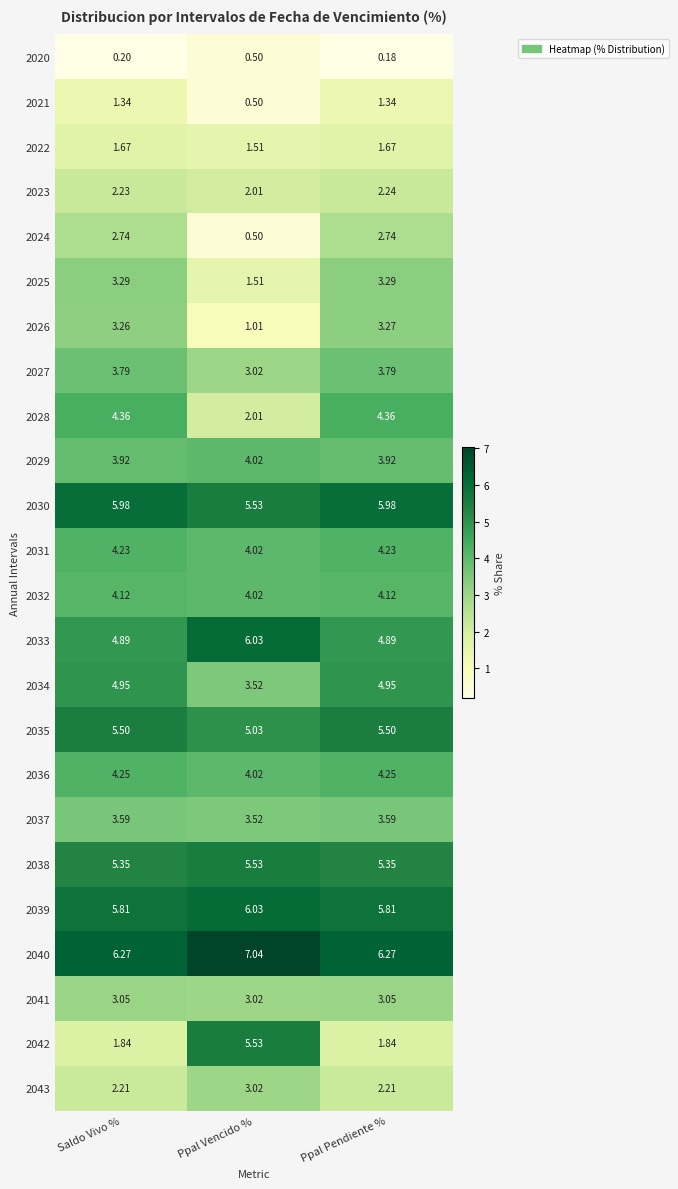

Rank the categories by 2020 value from highest to lowest.

Ppal Vencido %, Saldo Vivo %, Ppal Pendiente %